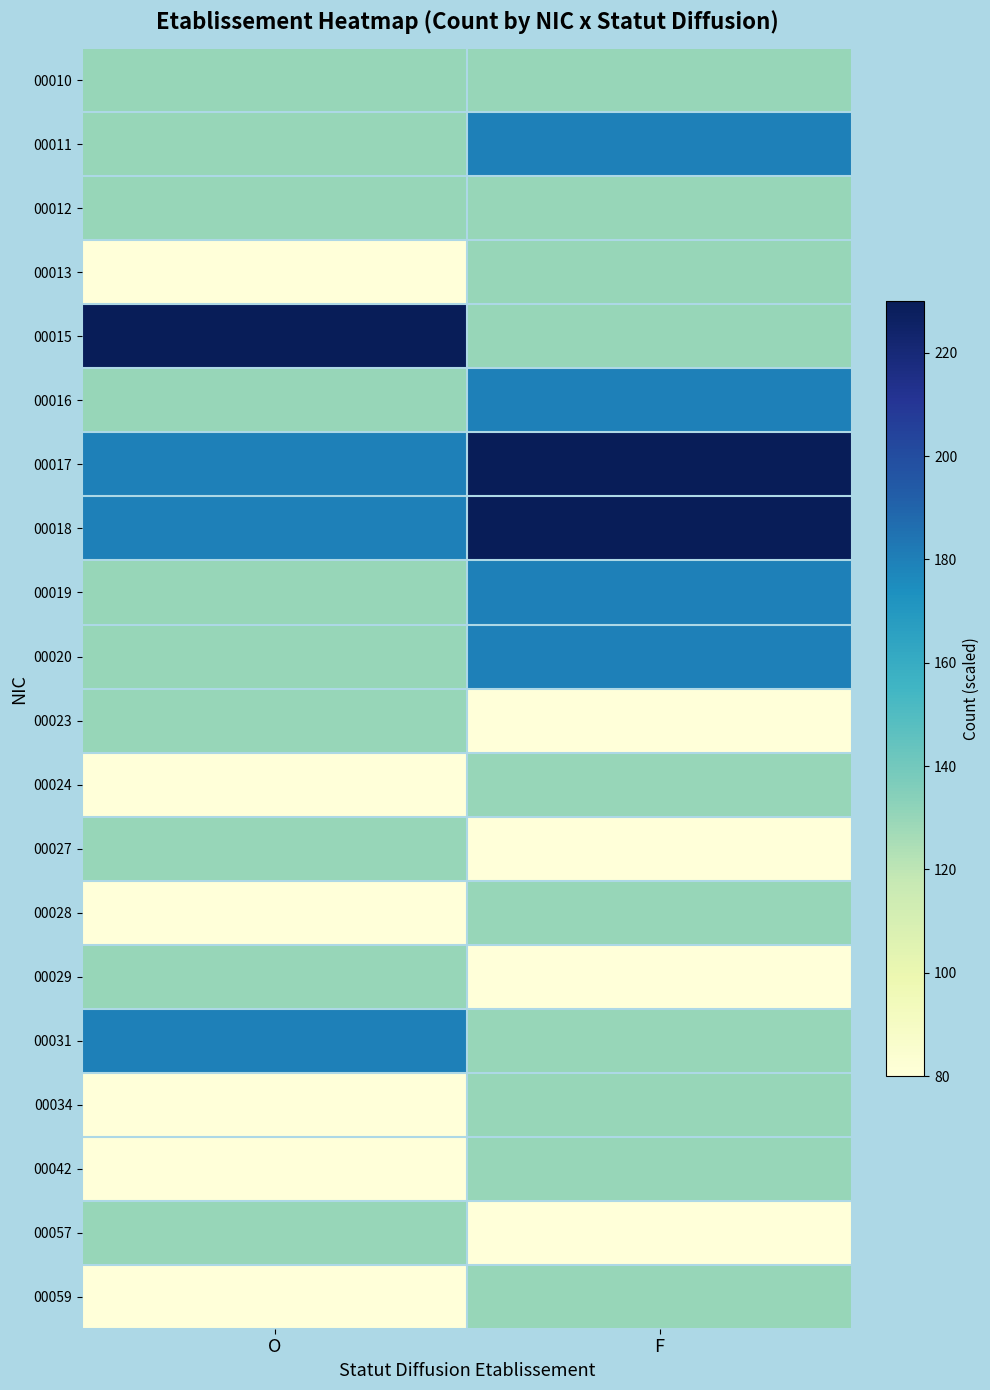

Reading left to right, transcribe all the data shown in this chart.

00010: O=130	F=130
00011: O=130	F=180
00012: O=130	F=130
00013: O=80	F=130
00015: O=230	F=130
00016: O=130	F=180
00017: O=180	F=230
00018: O=180	F=230
00019: O=130	F=180
00020: O=130	F=180
00023: O=130	F=80
00024: O=80	F=130
00027: O=130	F=80
00028: O=80	F=130
00029: O=130	F=80
00031: O=180	F=130
00034: O=80	F=130
00042: O=80	F=130
00057: O=130	F=80
00059: O=80	F=130